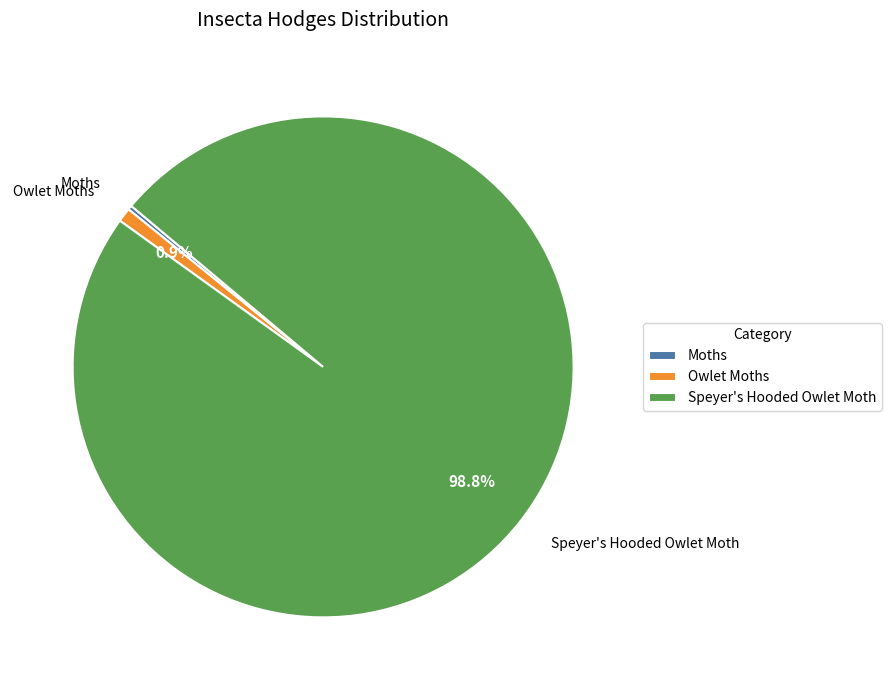

Which slice represents more than half of the pie?

Speyer's Hooded Owlet Moth